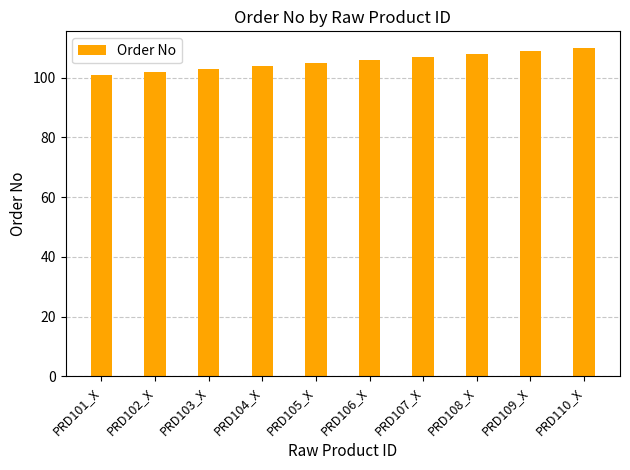

What is the label of the 7th bar from the left?

PRD107_X